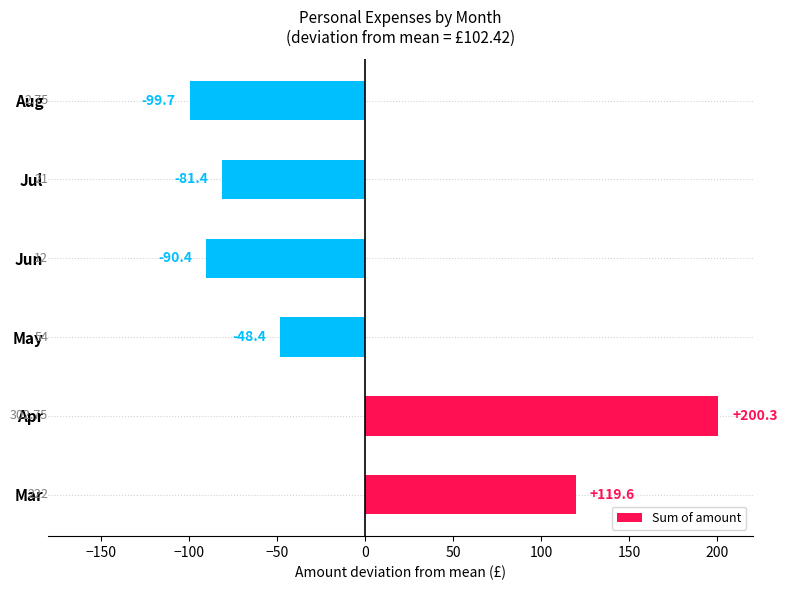

How many bars are there in total?

6